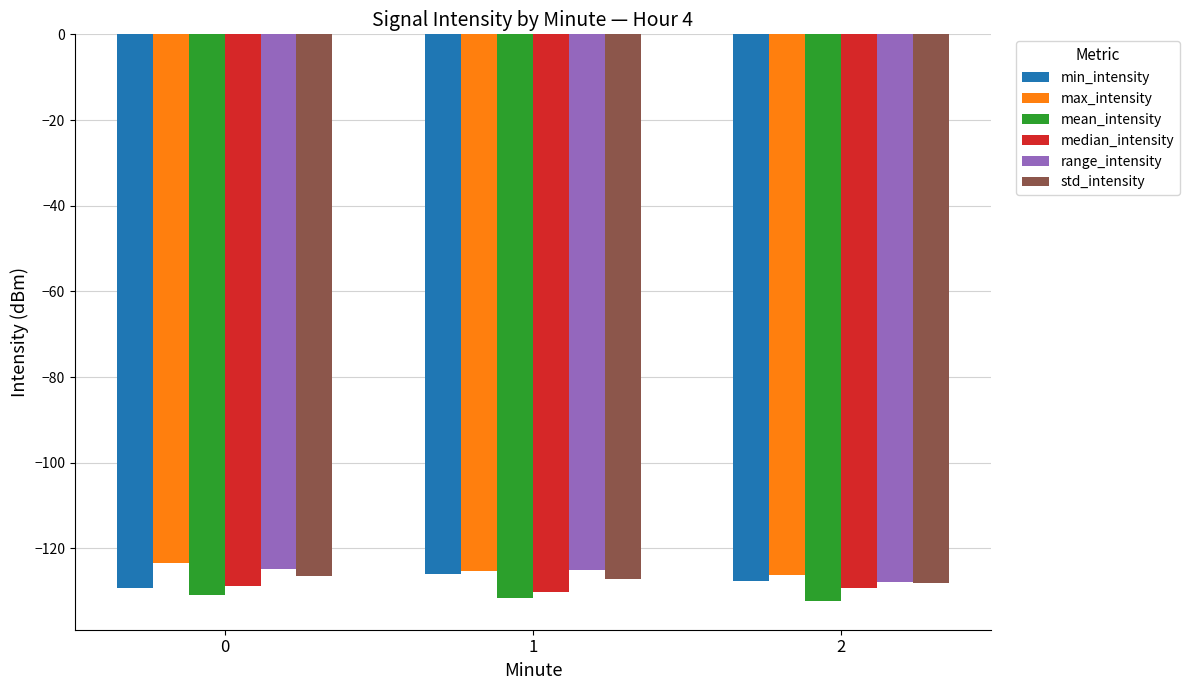

What is the difference between the highest and lowest values at 1?

6.5